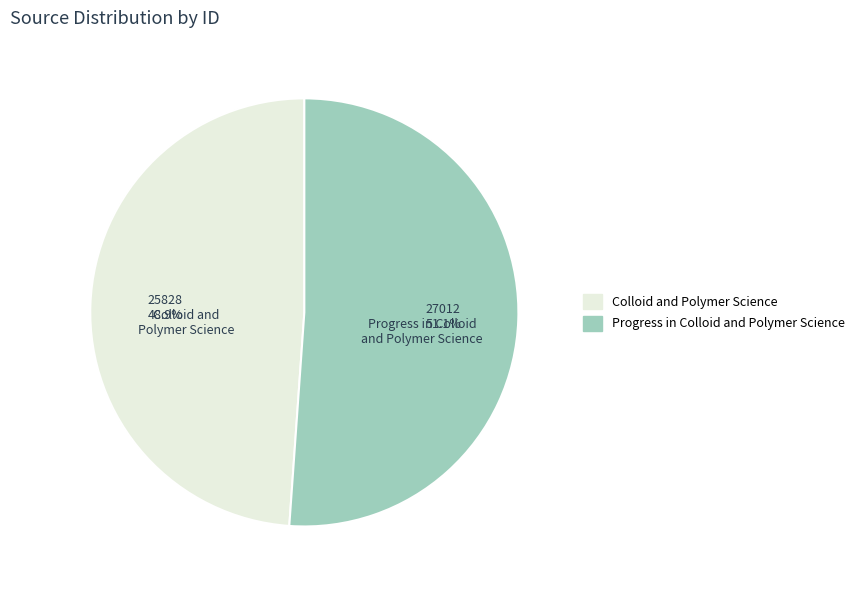

To the nearest percent, what is the difference between the Colloid and Polymer Science and Progress in Colloid and Polymer Science slice percentages?

2%